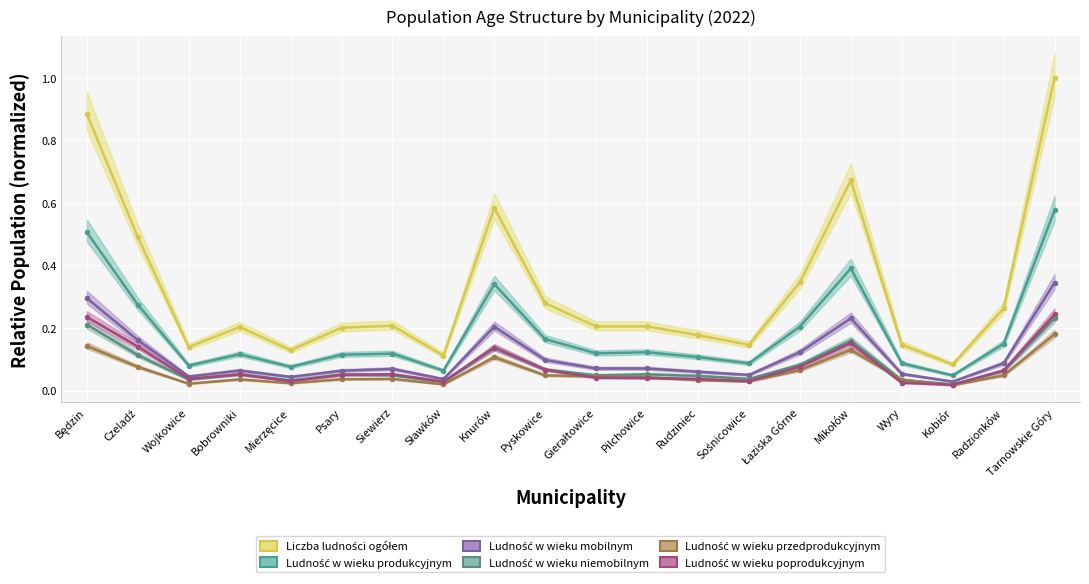

True or false: Ludność w wieku poprodukcyjnym and Liczba ludności ogółem cross at least once.

False